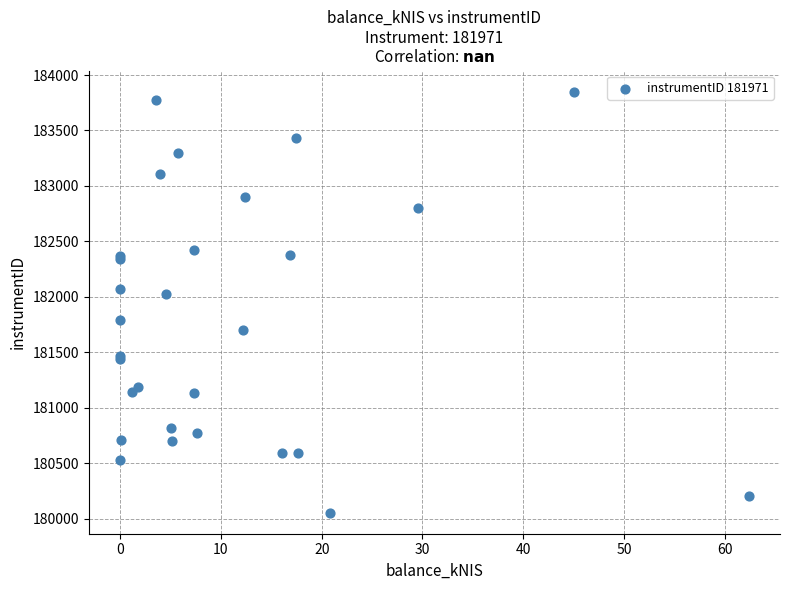

What Y value in the scatter plot is closest to 181951?

182027.9